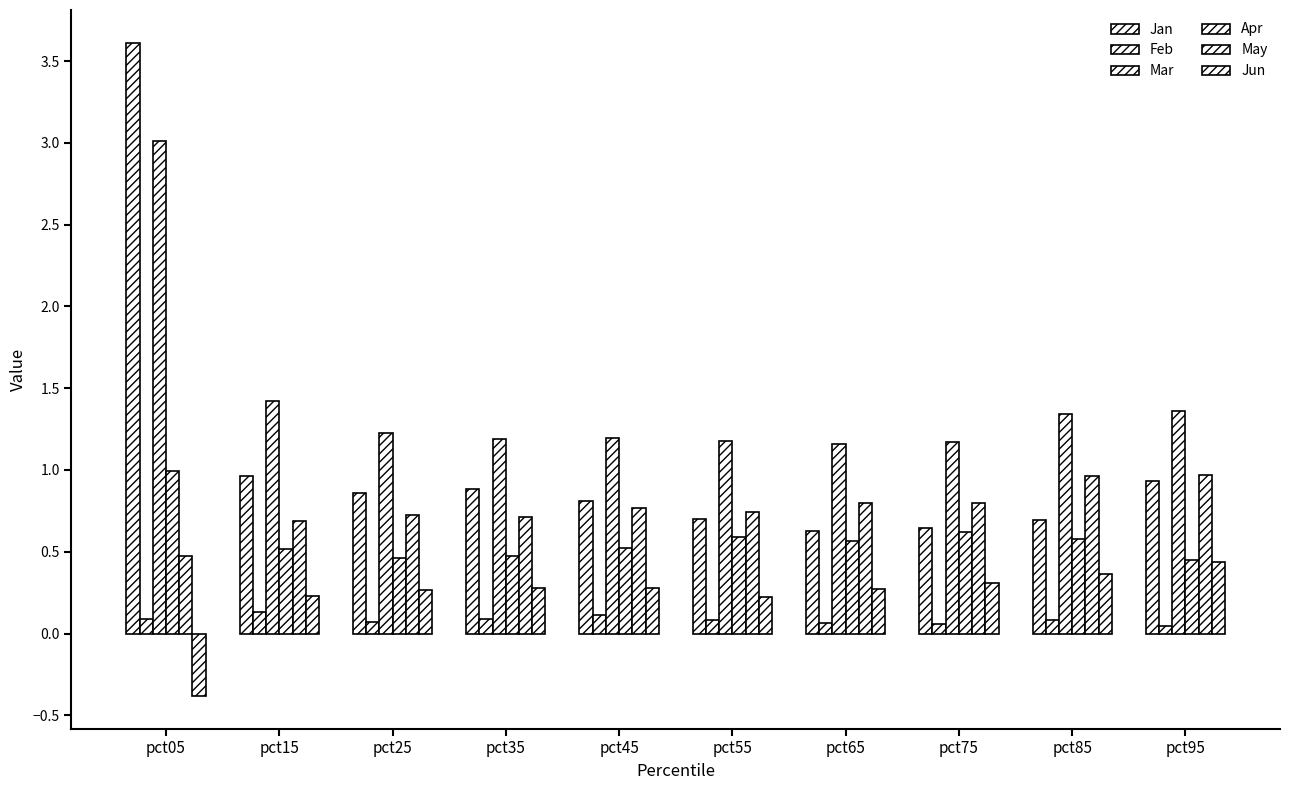

How many bars are there in each group?

6